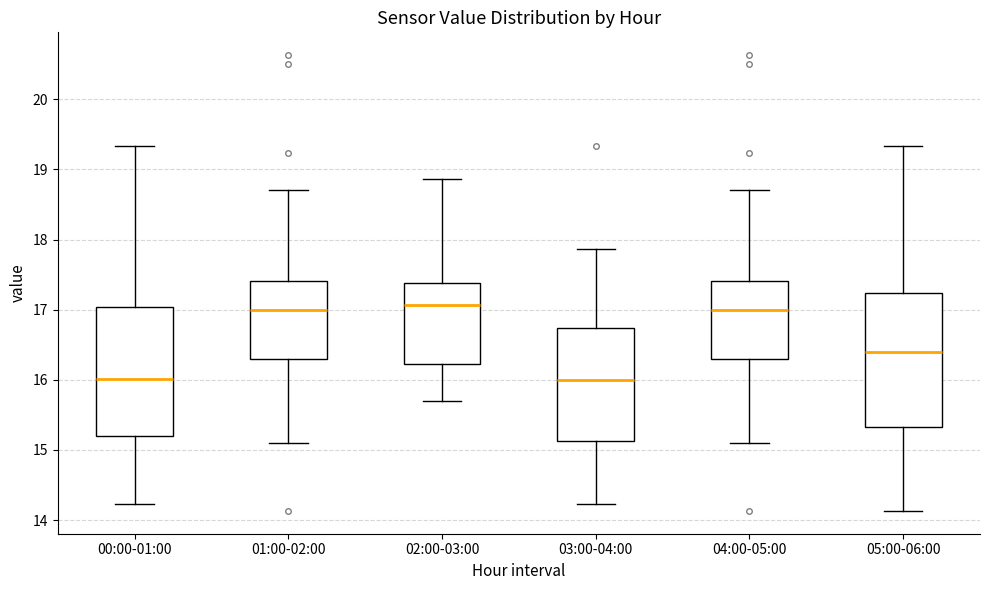

Reading left to right, read every box against the y-axis: the position of its median line, the range the box covers, and the ends of its whiskers. The values are not printed on the chart, so give them approximately, as read against the axis.

00:00-01:00: median 16.0, box 15.2 to 17.0, whiskers 14.2 to 19.3
01:00-02:00: median 17.0, box 16.3 to 17.4, whiskers 15.1 to 18.7
02:00-03:00: median 17.1, box 16.2 to 17.4, whiskers 15.7 to 18.9
03:00-04:00: median 16.0, box 15.1 to 16.7, whiskers 14.2 to 17.9
04:00-05:00: median 17.0, box 16.3 to 17.4, whiskers 15.1 to 18.7
05:00-06:00: median 16.4, box 15.3 to 17.2, whiskers 14.1 to 19.3